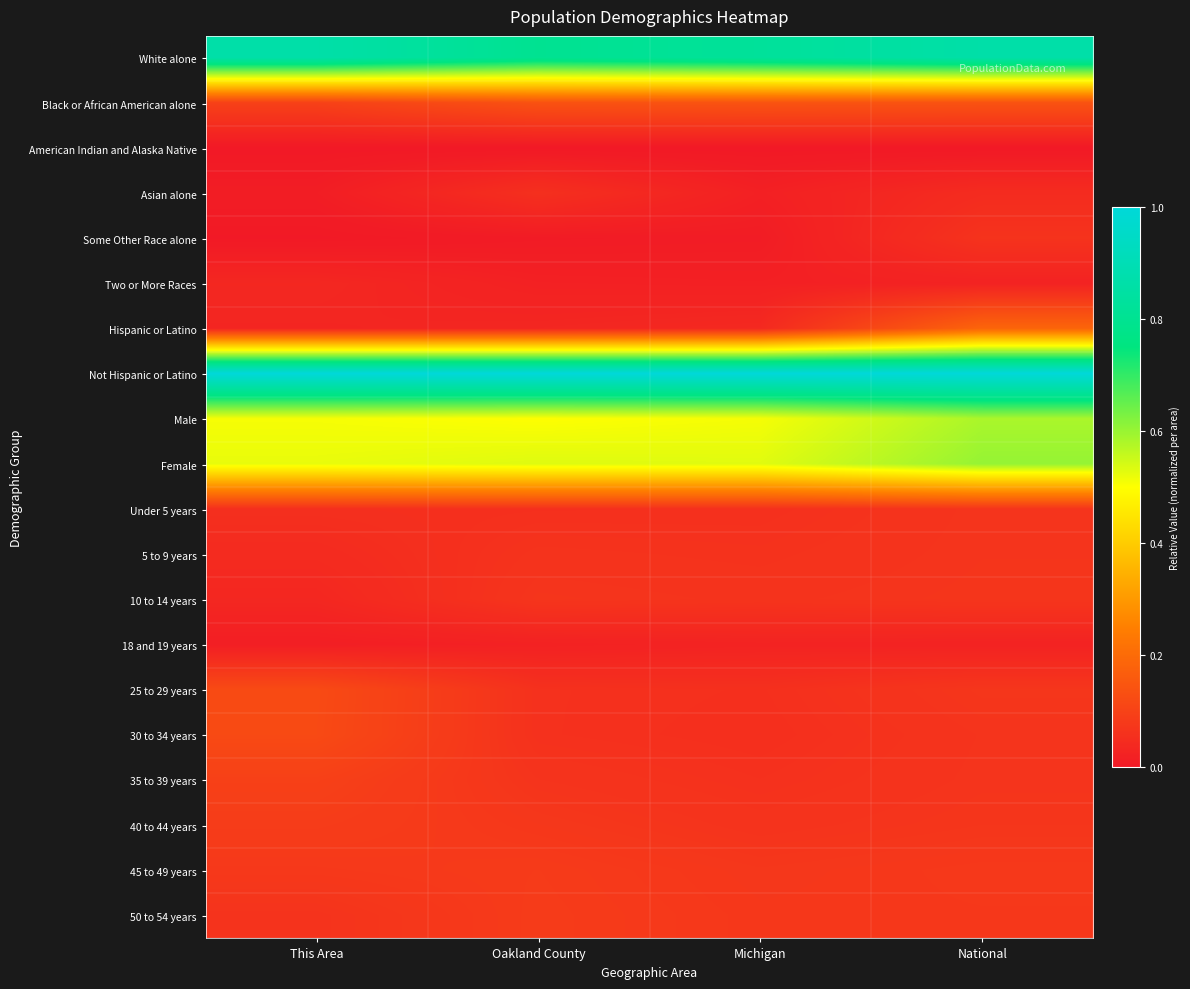

Reading left to right, extract all data points from this chart.

White alone: This Area=0.9	Oakland County=0.8	Michigan=0.8	National=0.9
Black or African American alone: This Area=0.1	Oakland County=0.1	Michigan=0.1	National=0.1
American Indian and Alaska Native: This Area=0.0	Oakland County=0.0	Michigan=0.0	National=0.0
Asian alone: This Area=0.0	Oakland County=0.1	Michigan=0.0	National=0.0
Some Other Race alone: This Area=0.0	Oakland County=0.0	Michigan=0.0	National=0.1
Two or More Races: This Area=0.0	Oakland County=0.0	Michigan=0.0	National=0.0
Hispanic or Latino: This Area=0.0	Oakland County=0.0	Michigan=0.0	National=0.2
Not Hispanic or Latino: This Area=1.0	Oakland County=1.0	Michigan=1.0	National=1.0
Male: This Area=0.5	Oakland County=0.5	Michigan=0.5	National=0.6
Female: This Area=0.5	Oakland County=0.5	Michigan=0.5	National=0.6
Under 5 years: This Area=0.1	Oakland County=0.1	Michigan=0.1	National=0.1
5 to 9 years: This Area=0.0	Oakland County=0.1	Michigan=0.1	National=0.1
10 to 14 years: This Area=0.0	Oakland County=0.1	Michigan=0.1	National=0.1
18 and 19 years: This Area=0.0	Oakland County=0.0	Michigan=0.0	National=0.0
25 to 29 years: This Area=0.1	Oakland County=0.1	Michigan=0.1	National=0.1
30 to 34 years: This Area=0.1	Oakland County=0.1	Michigan=0.1	National=0.1
35 to 39 years: This Area=0.1	Oakland County=0.1	Michigan=0.1	National=0.1
40 to 44 years: This Area=0.1	Oakland County=0.1	Michigan=0.1	National=0.1
45 to 49 years: This Area=0.1	Oakland County=0.1	Michigan=0.1	National=0.1
50 to 54 years: This Area=0.1	Oakland County=0.1	Michigan=0.1	National=0.1